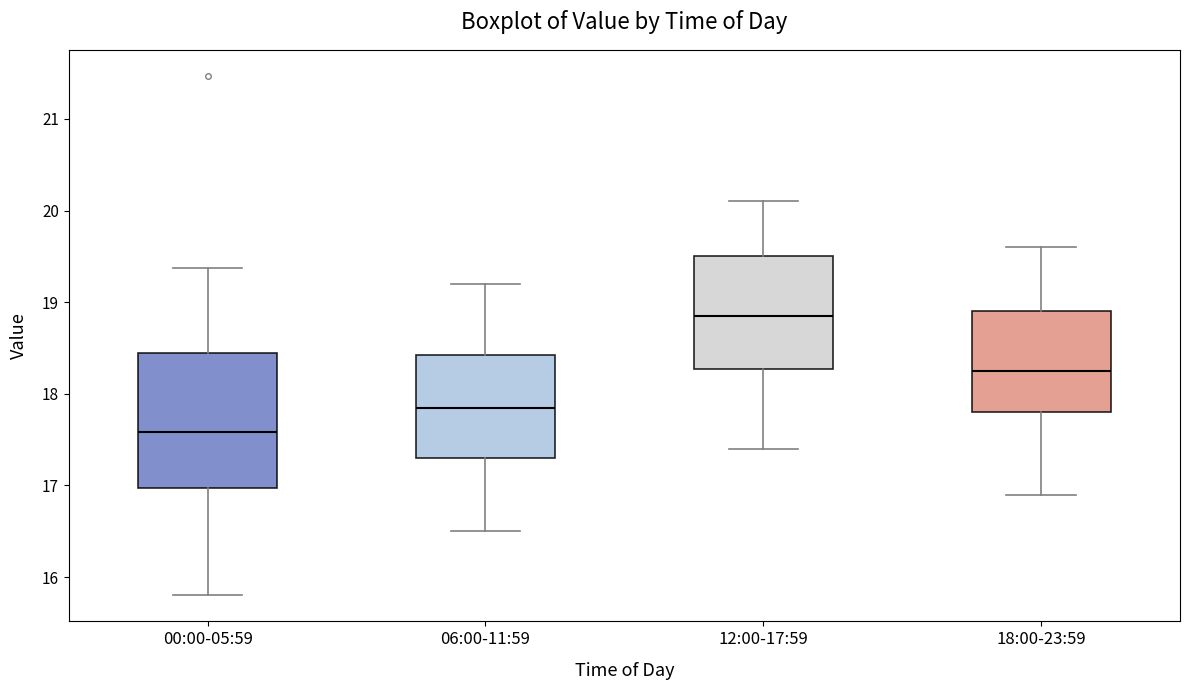

Comparing the boxes themselves (not the whiskers), which one is the tallest?

00:00-05:59